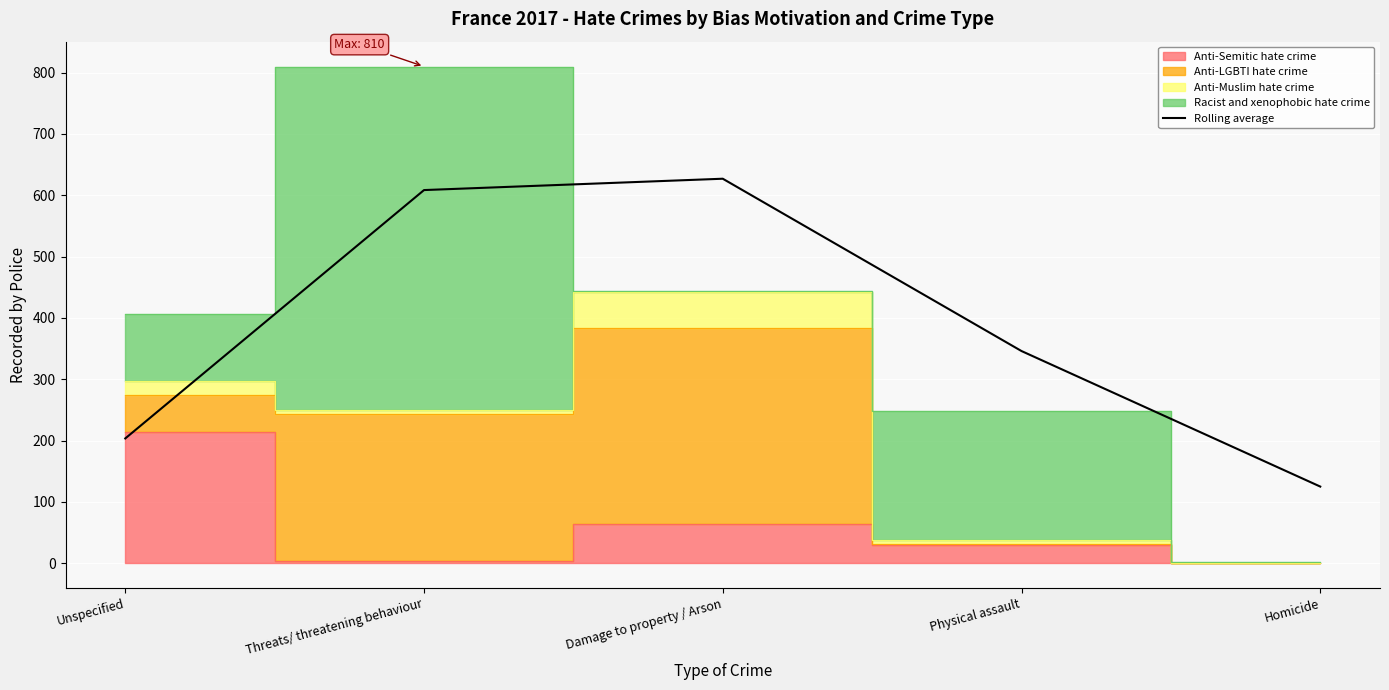

What is the change in value from Damage to property / Arson to Homicide?

-502.0